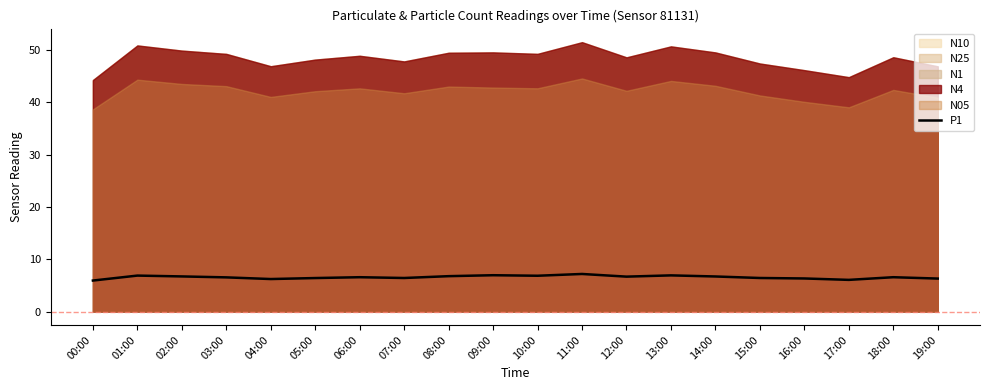

Is it true that P1 equals 3.2 at 10:00?

False